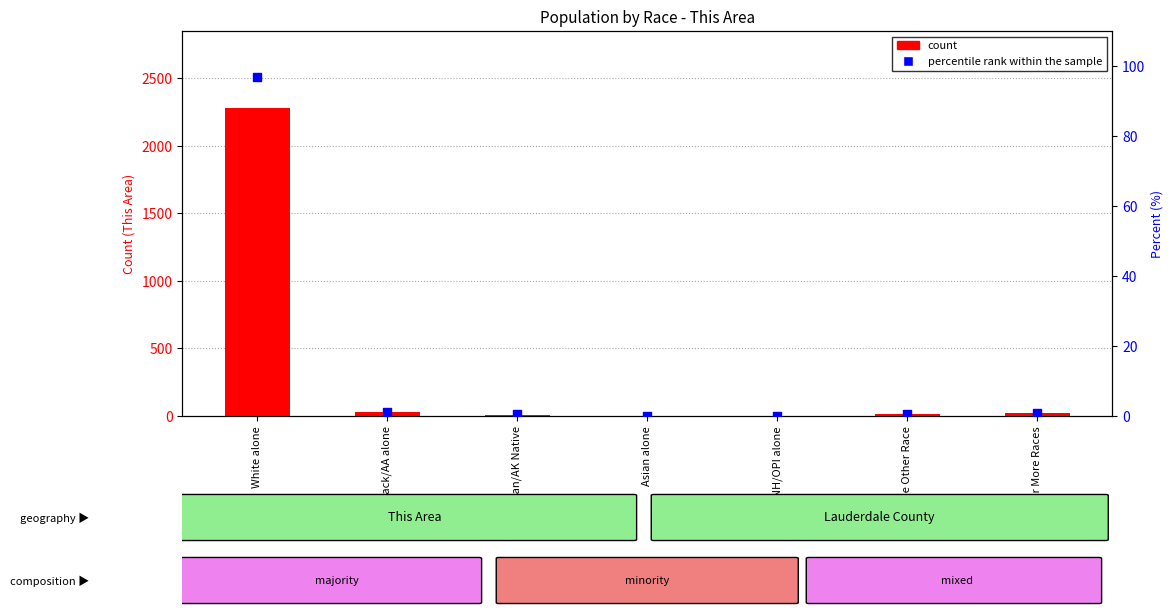

What is the total value across all series at Asian alone?

2.1